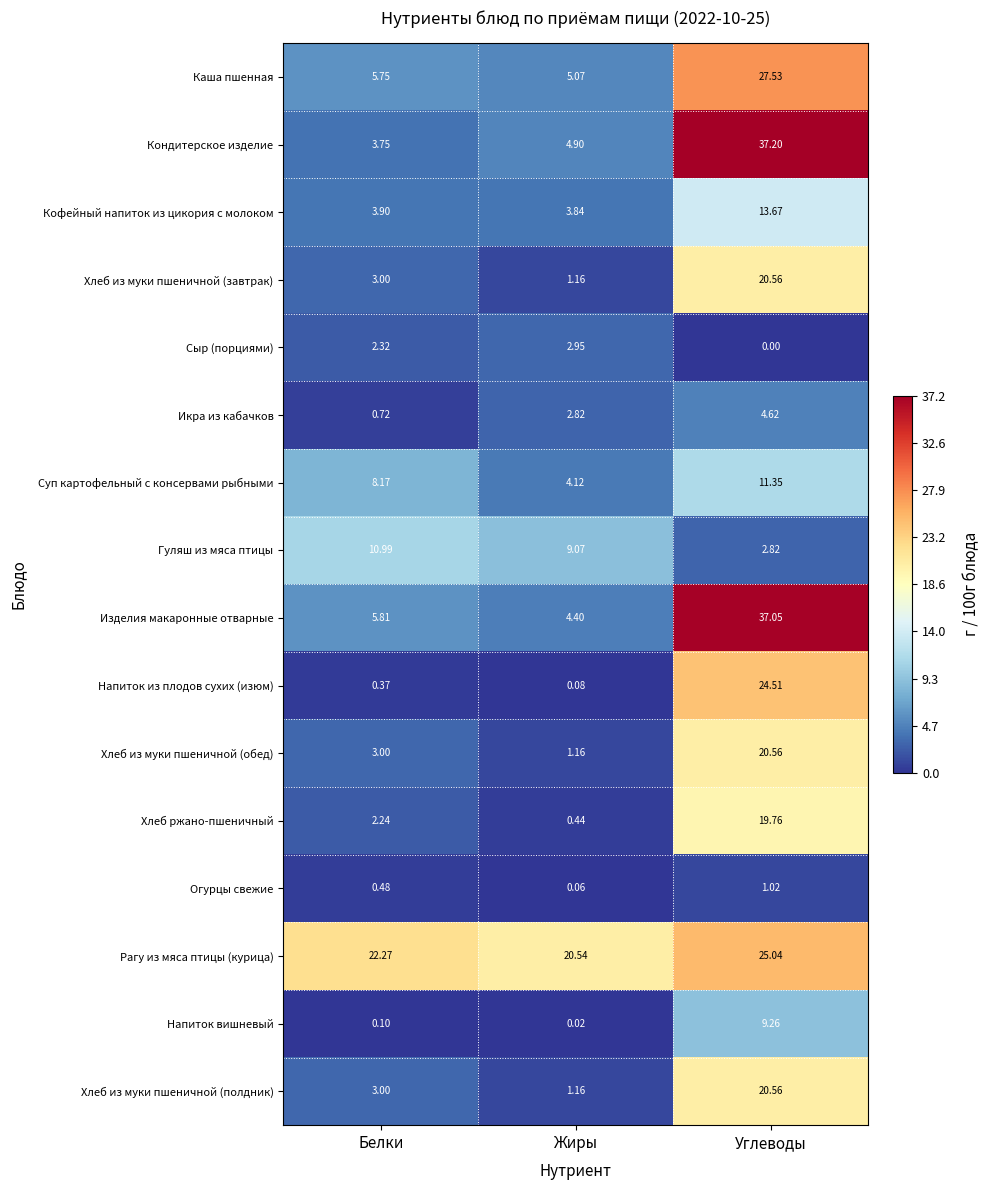

How many series are shown in this chart?

16